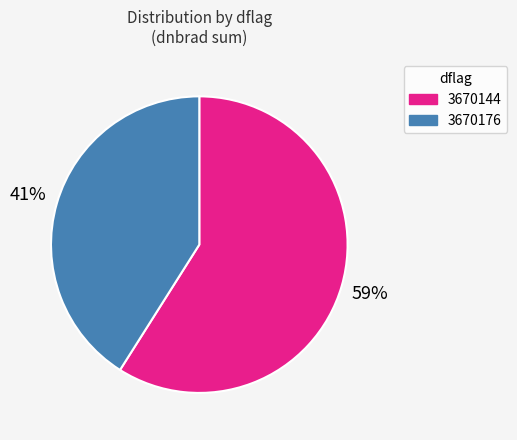

Which category has the biggest portion of the pie?

3670144